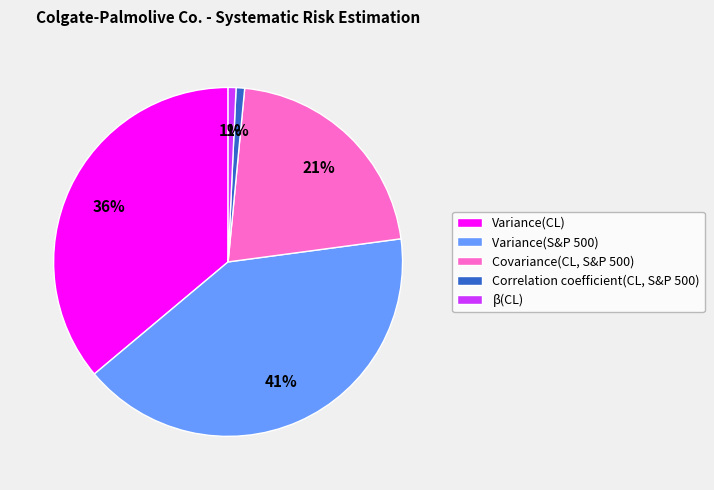

Count the number of slices in the pie.

5